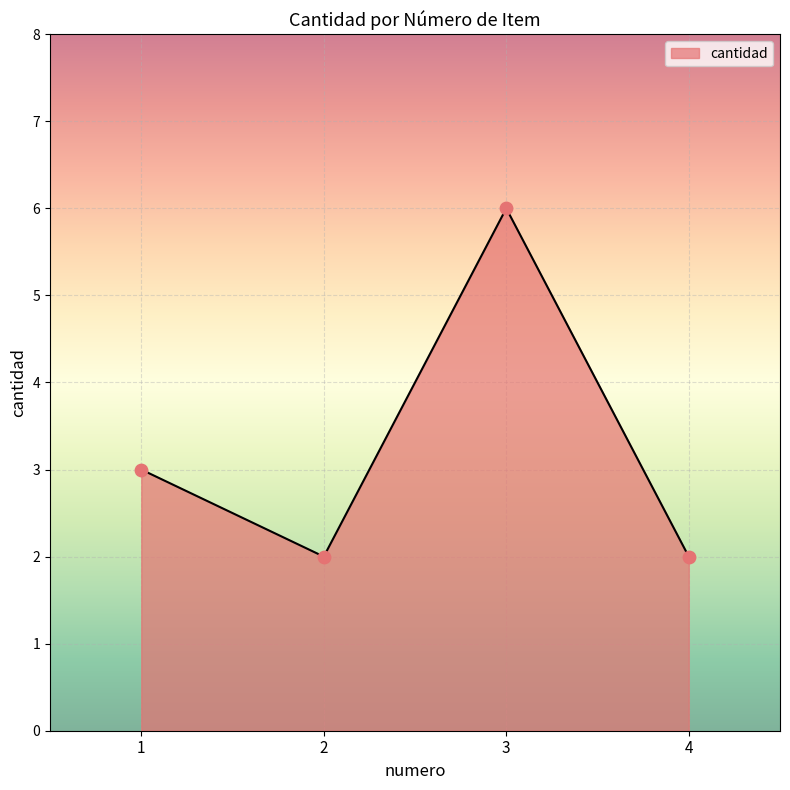

Between 4 and 3, which is larger?

3